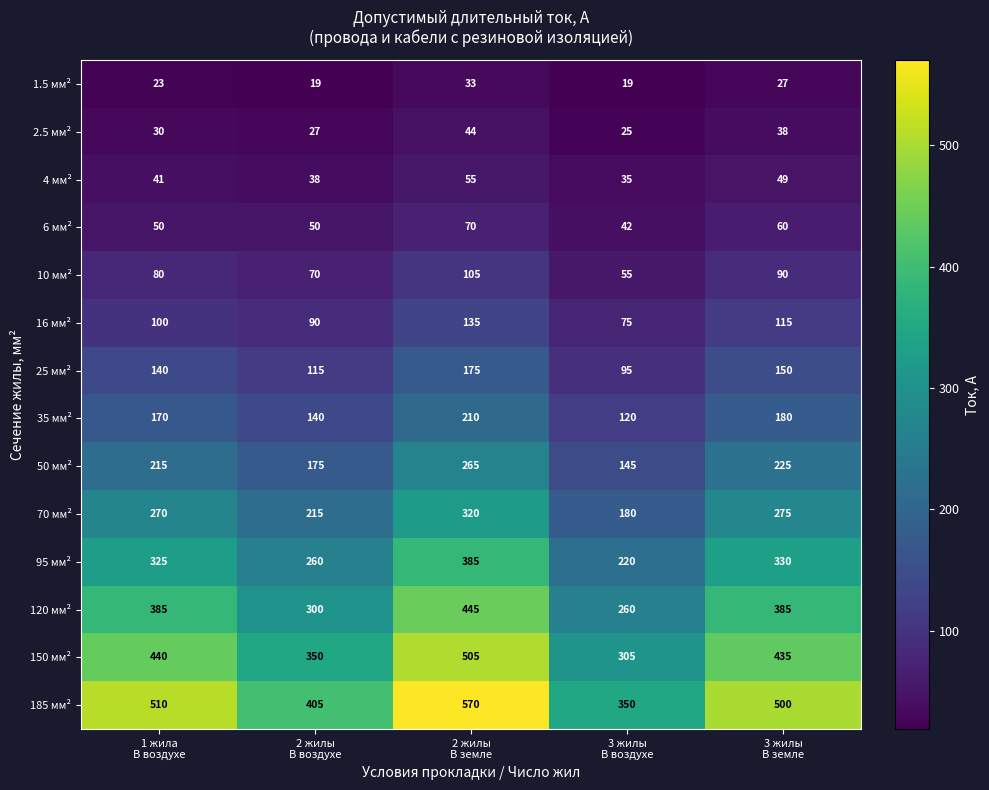

What is the minimum value shown in the chart?

19